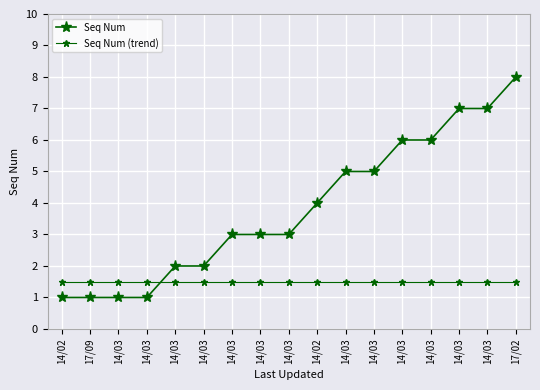

What is the average value of the Seq Num series?

3.8